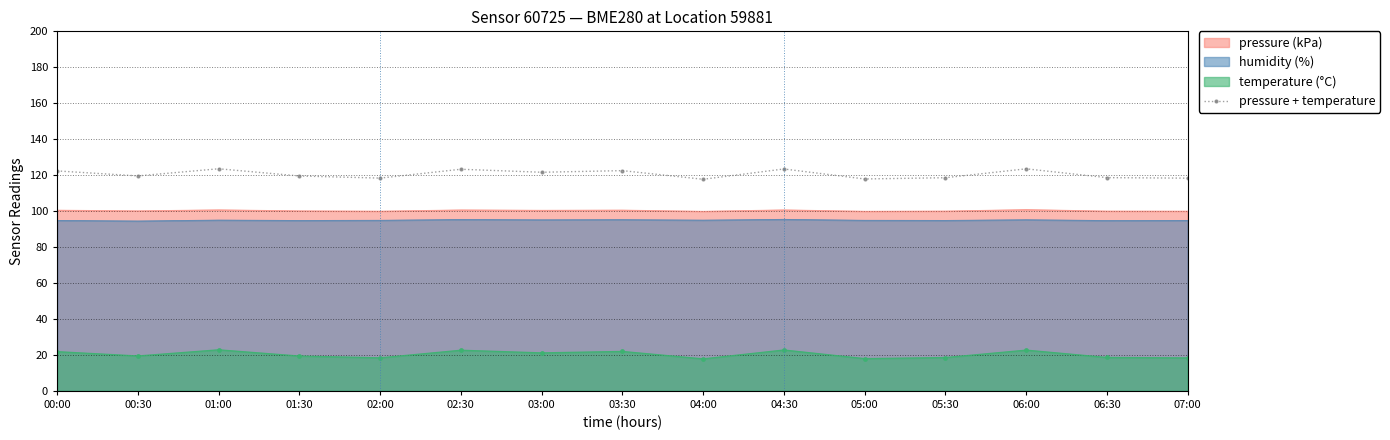

What is the value of the 10th point from the left?

123.4